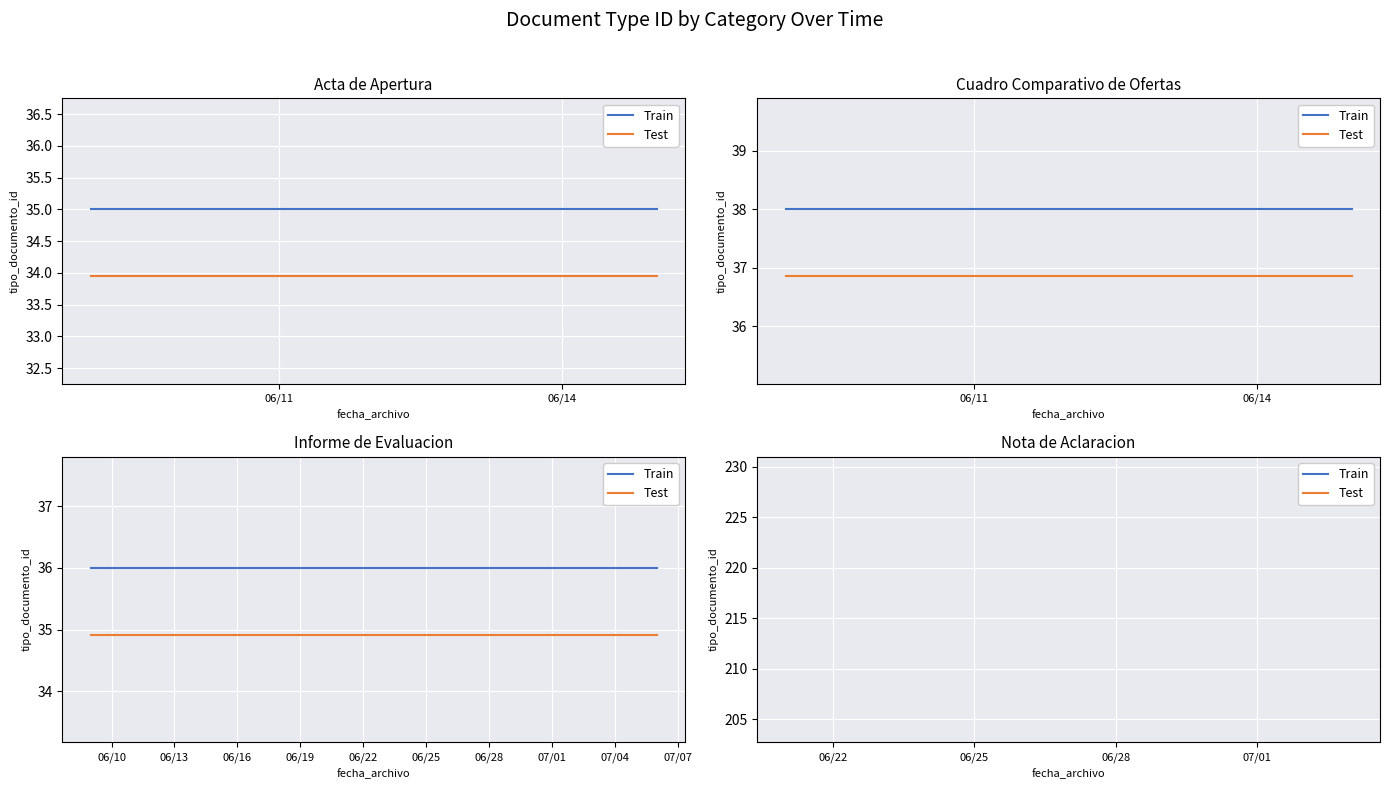

True or false: Train and Test intersect in this chart.

False